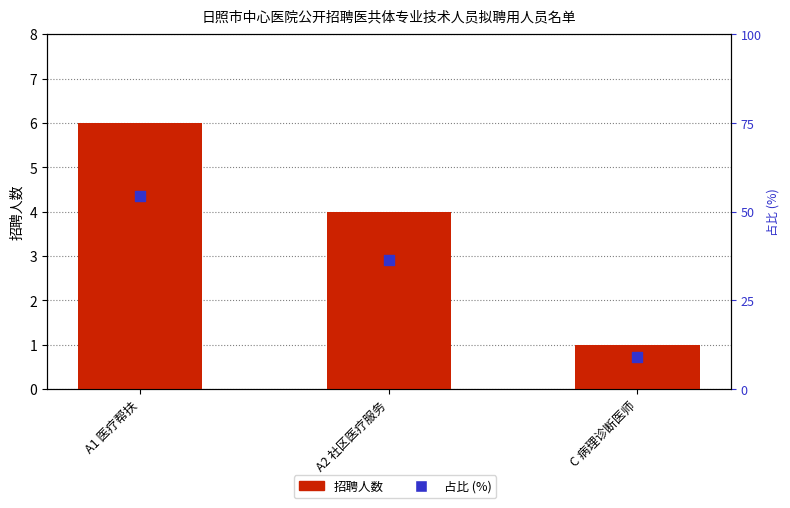

At which category is the sum across all series the highest?

A1 医疗帮扶